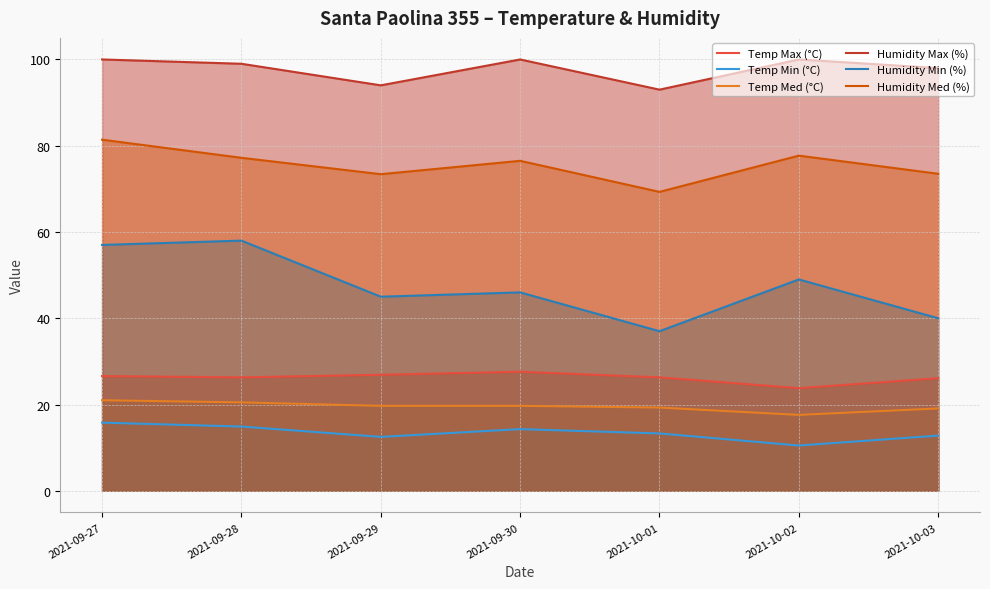

What is the highest value of the Humidity Med (%) series?

81.4